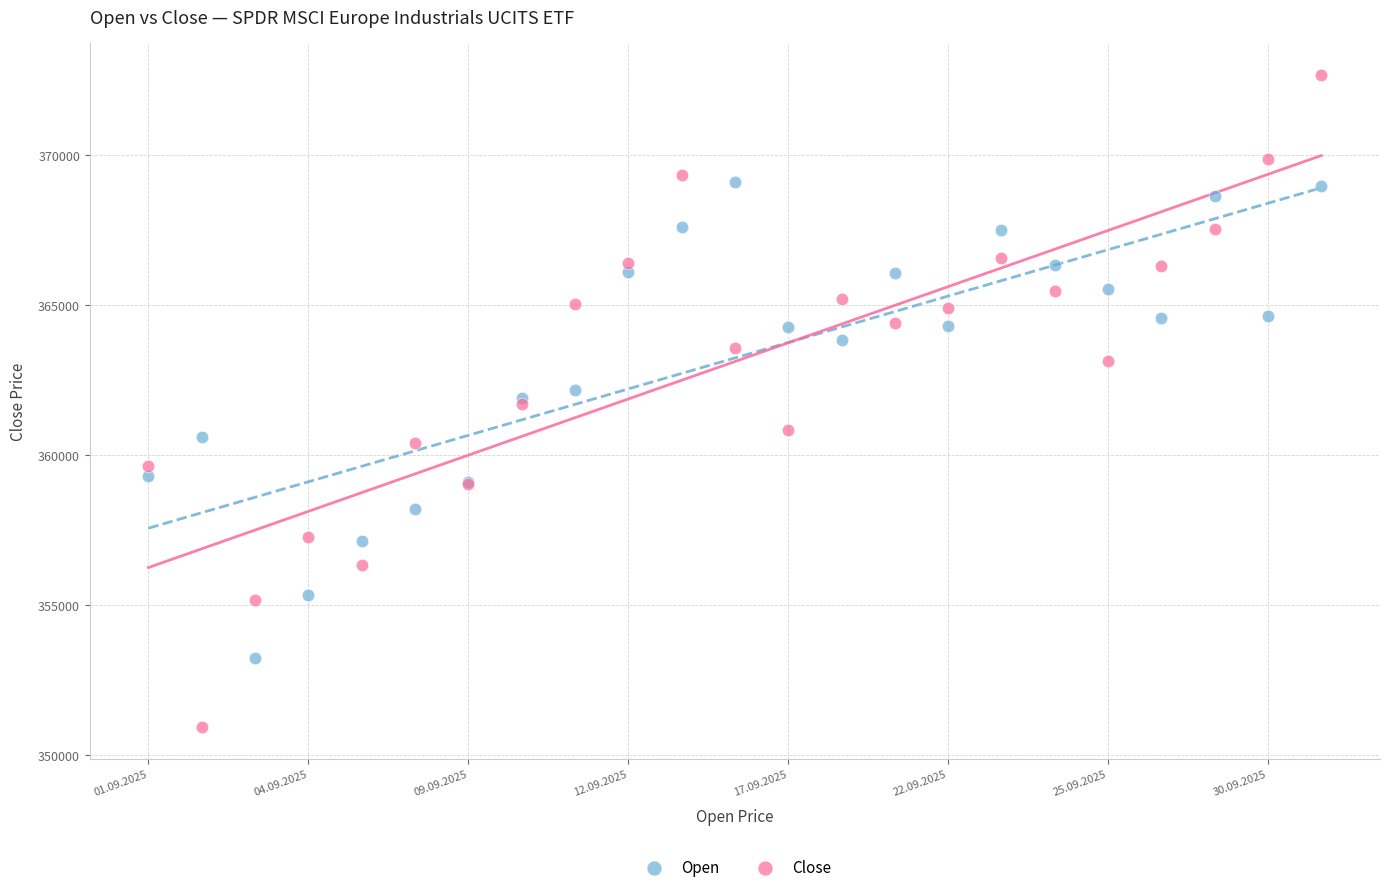

Which series reaches the maximum Y coordinate?

Close